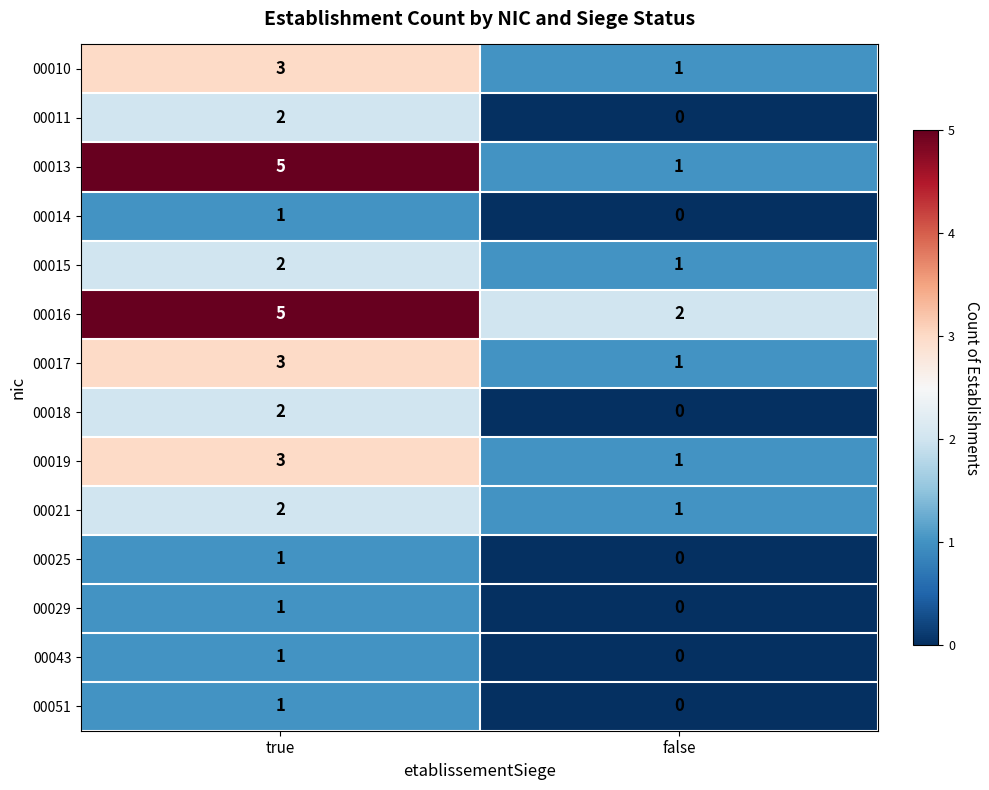

List the labels in order of 00018 value, largest first.

true, false